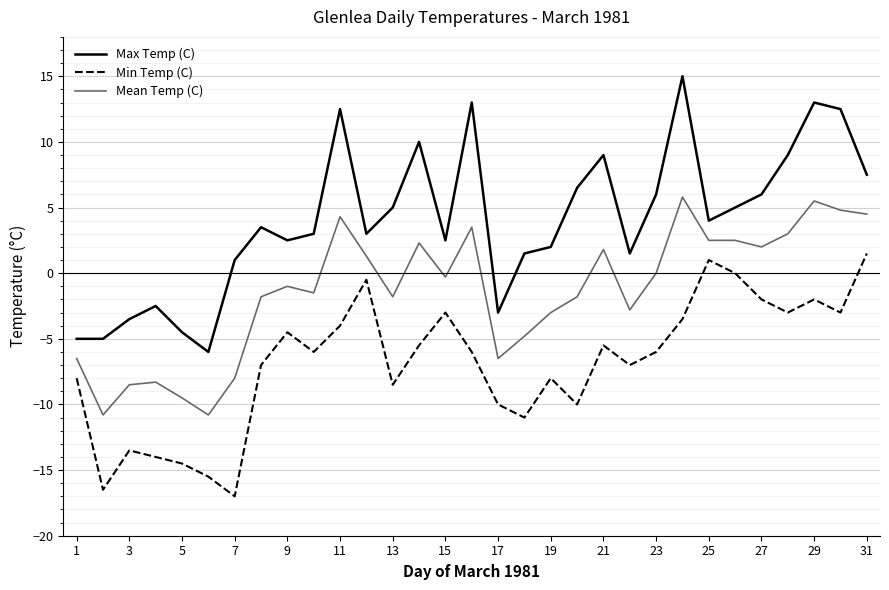

True or false: Mean Temp (C) and Max Temp (C) intersect in this chart.

False